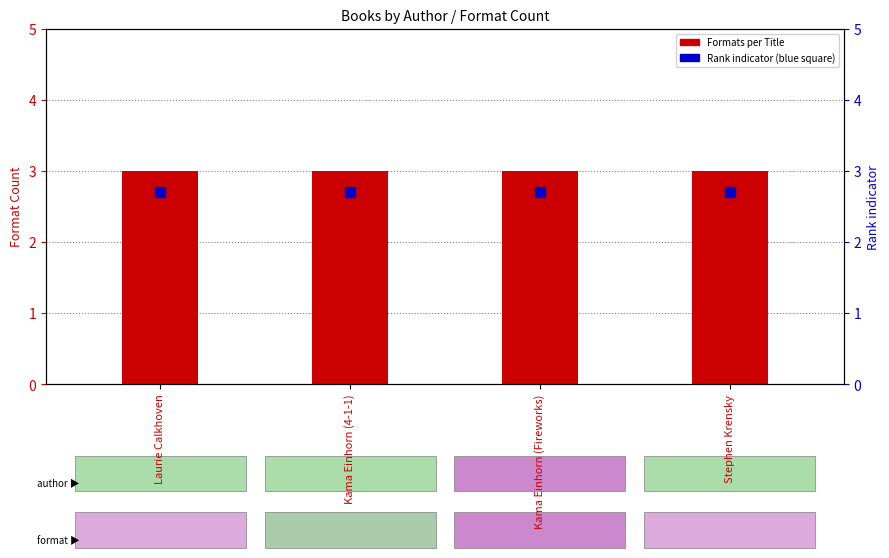

Which series reaches the maximum Y coordinate?

Formats per Title